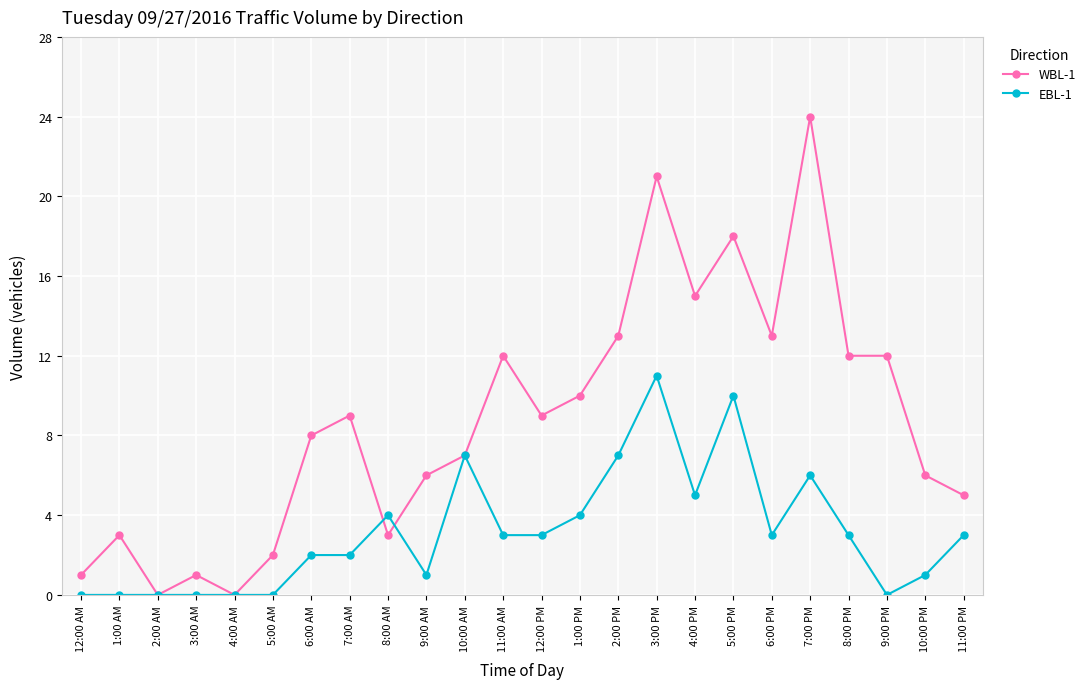

Reading left to right, extract all data points from this chart.

WBL-1: 1	3	0	1	0	2	8	9	3	6	7	12	9	10	13	21	15	18	13	24	12	12	6	5
EBL-1: 0	0	0	0	0	0	2	2	4	1	7	3	3	4	7	11	5	10	3	6	3	0	1	3